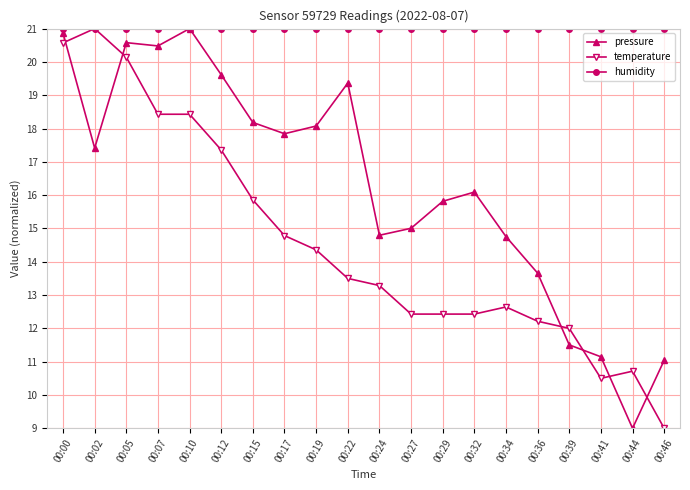

What is the maximum value shown in the chart?

21.0